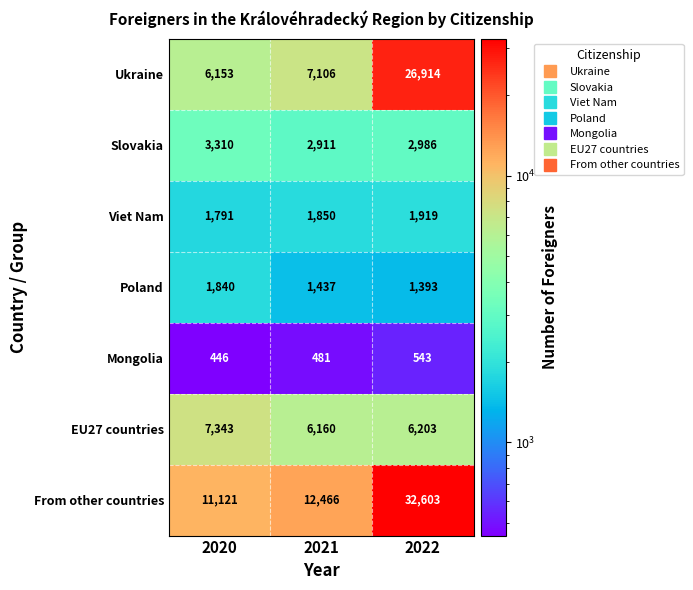

Which series has the largest total across all categories?

From other countries